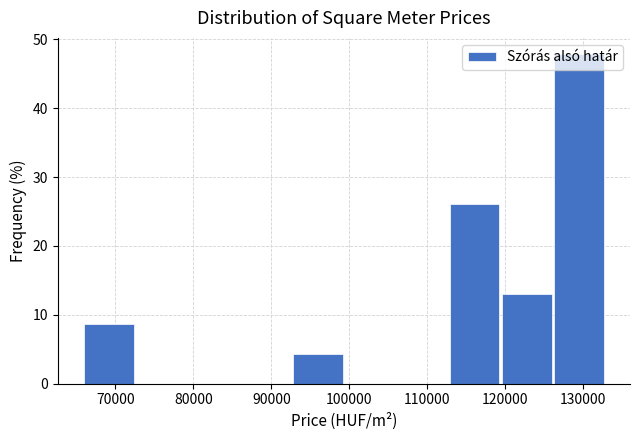

Over which range of the x-axis is the bar tallest?

126000 to 133000